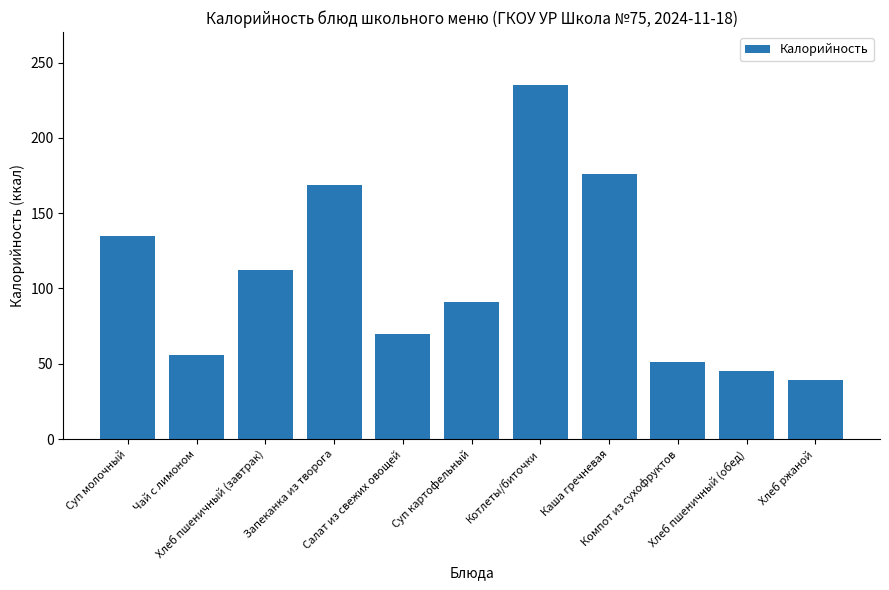

Which label corresponds to the smallest value in the chart?

Хлеб ржаной